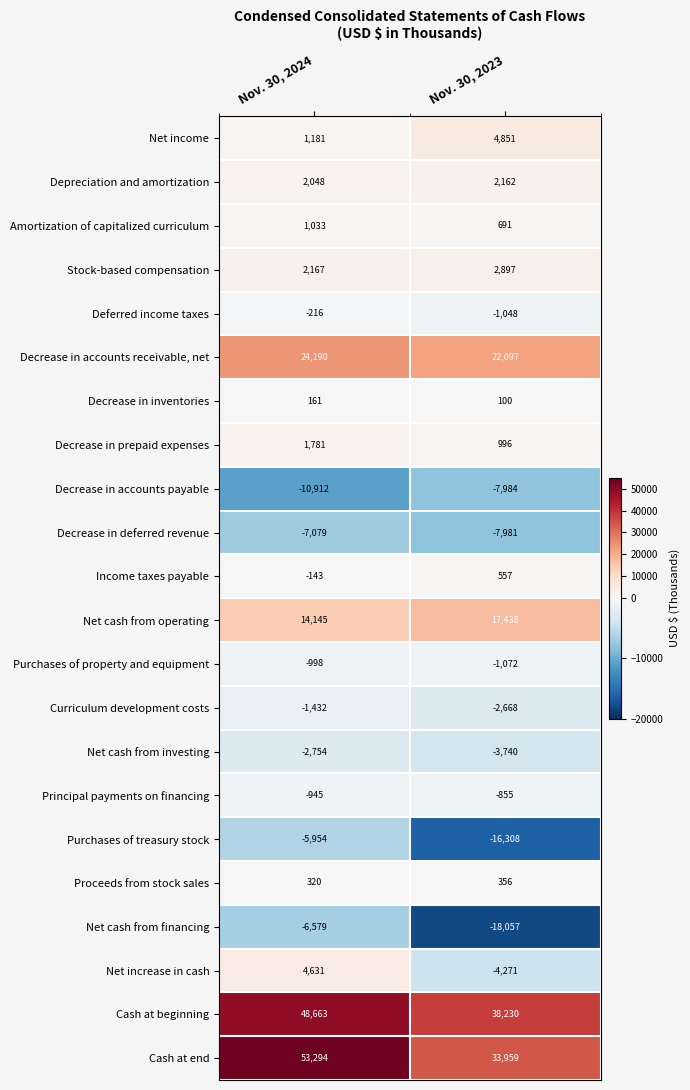

What is the greatest value displayed?

53294